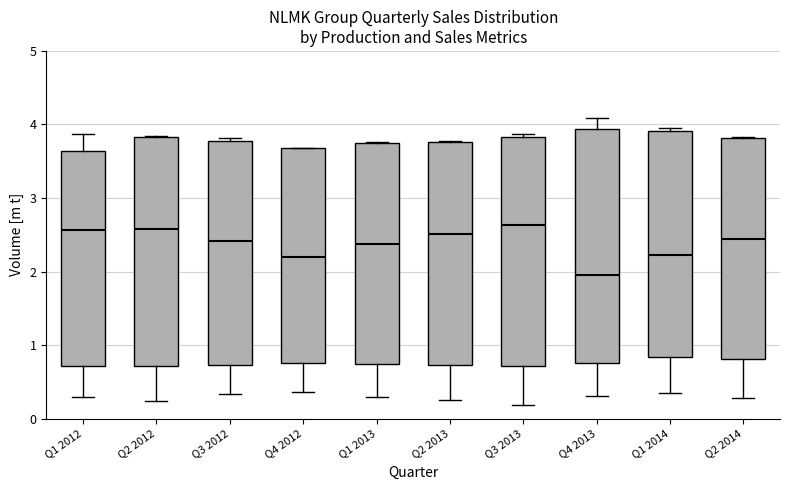

Where is the lower edge of the box for Q3 2012 on the y-axis? The values are not printed on the chart, so give them approximately, as read against the axis.

0.7